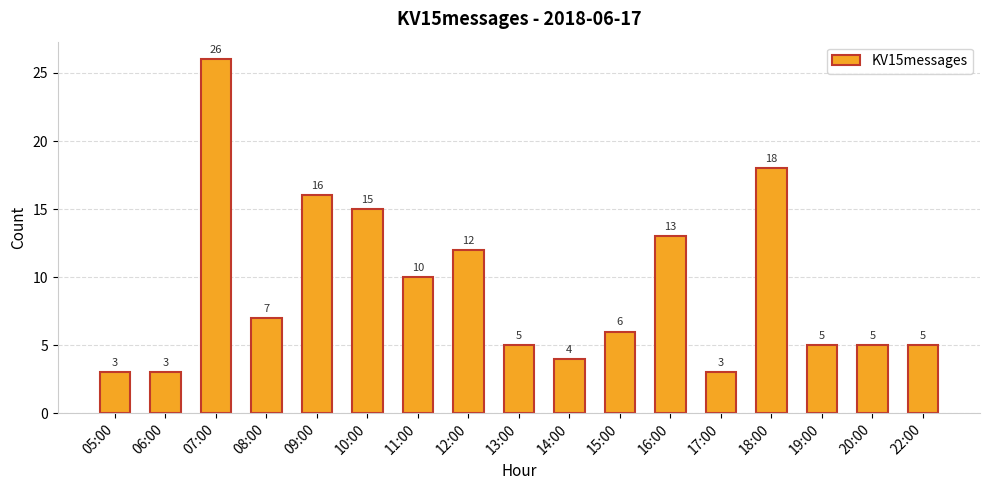

What position from the right is 07:00?

15